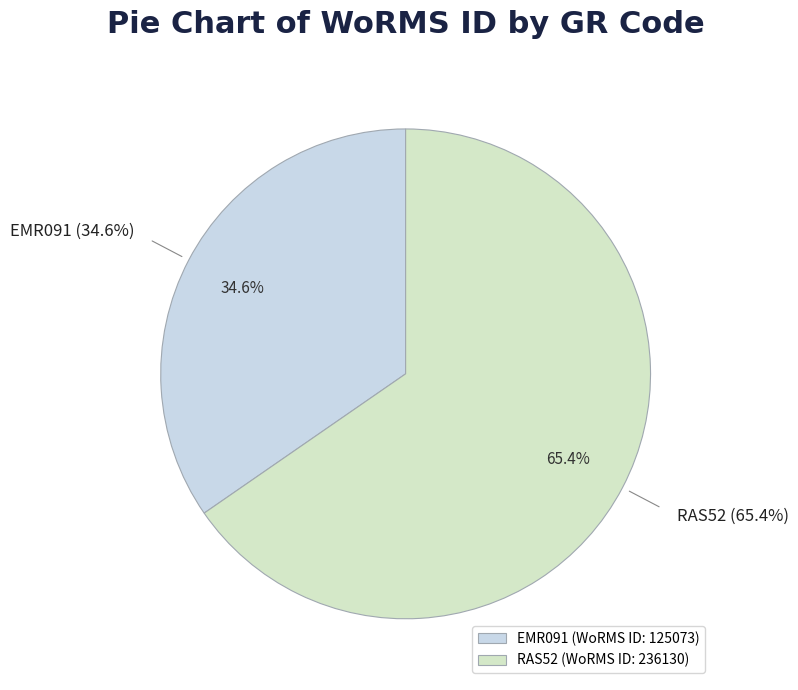

To the nearest percent, what percentage of the pie is EMR091?

35%